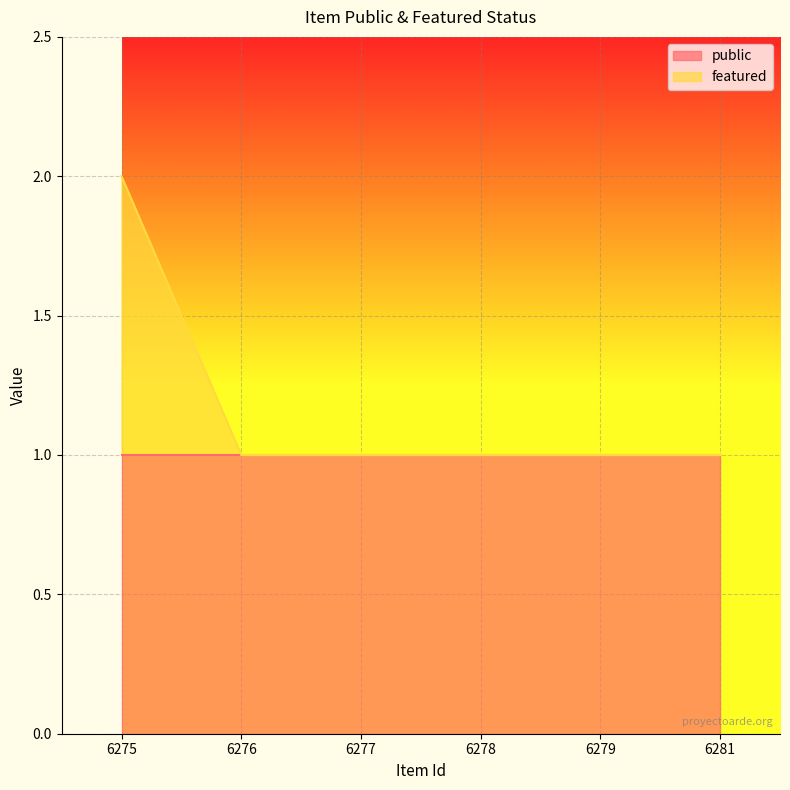

Between 6277 and 6281, which is larger?

6277